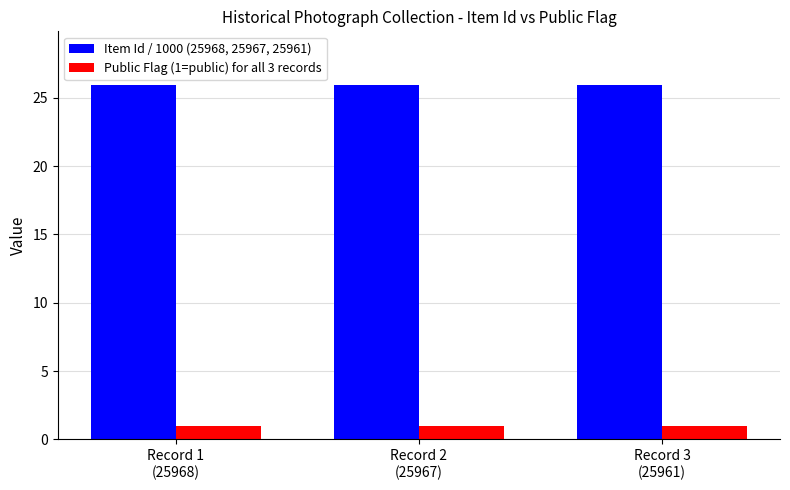

What is the highest value of the Public Flag (1=public) for all 3 records series?

1.0